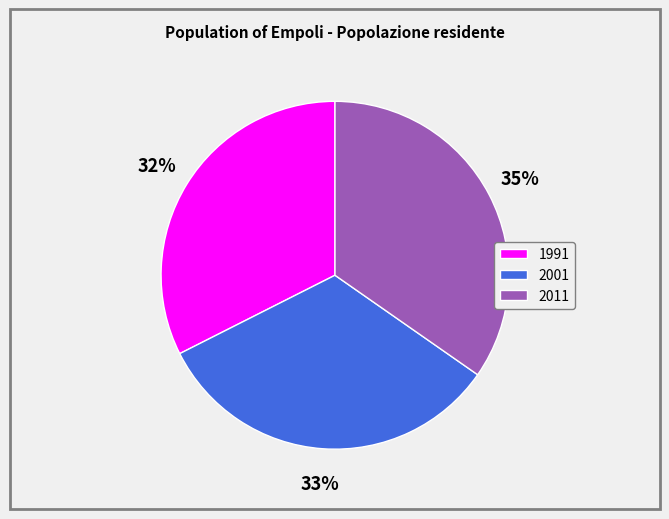

To the nearest percent, what percentage of the pie is 2011?

35%